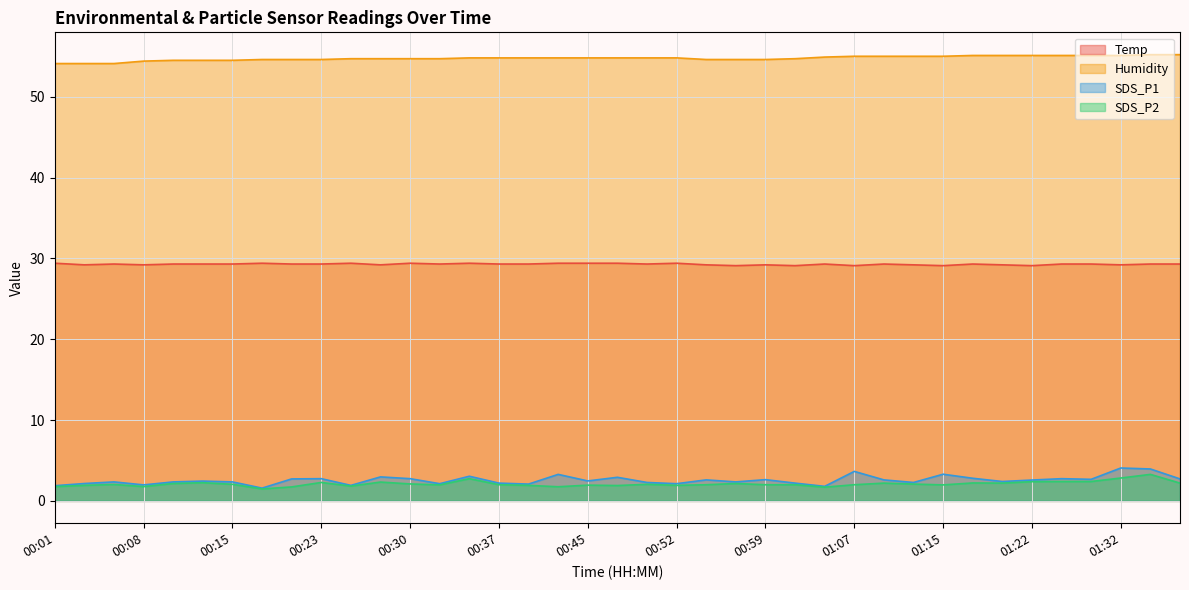

What is the total value across all series at 01:17?

89.4